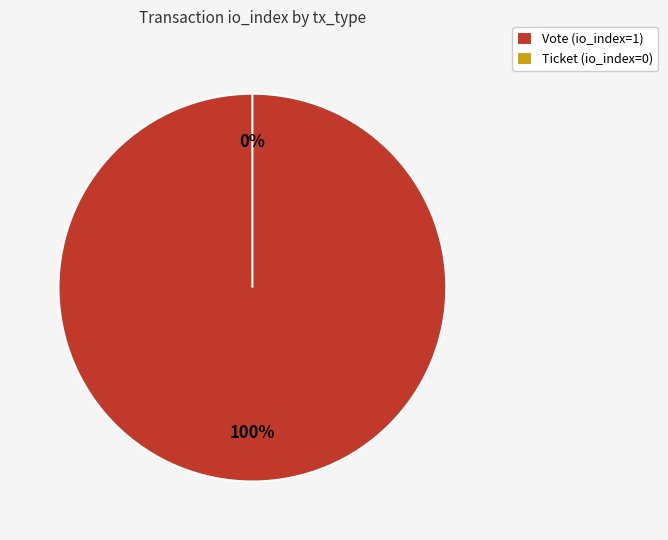

The Vote slice represents 86% of the pie. True or false?

False